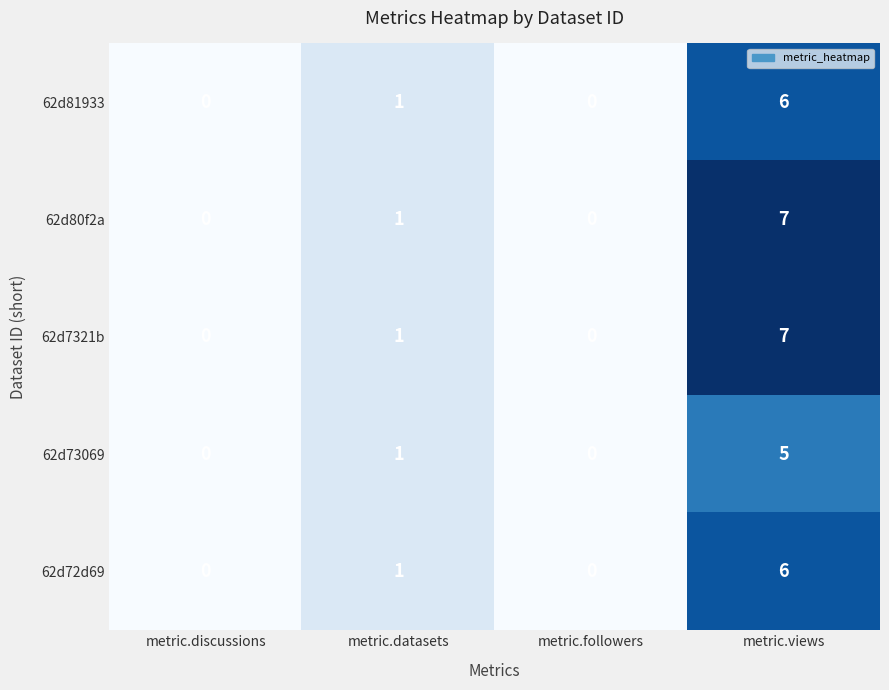

Which category has the highest value in the 62d80f2a series?

metric.views